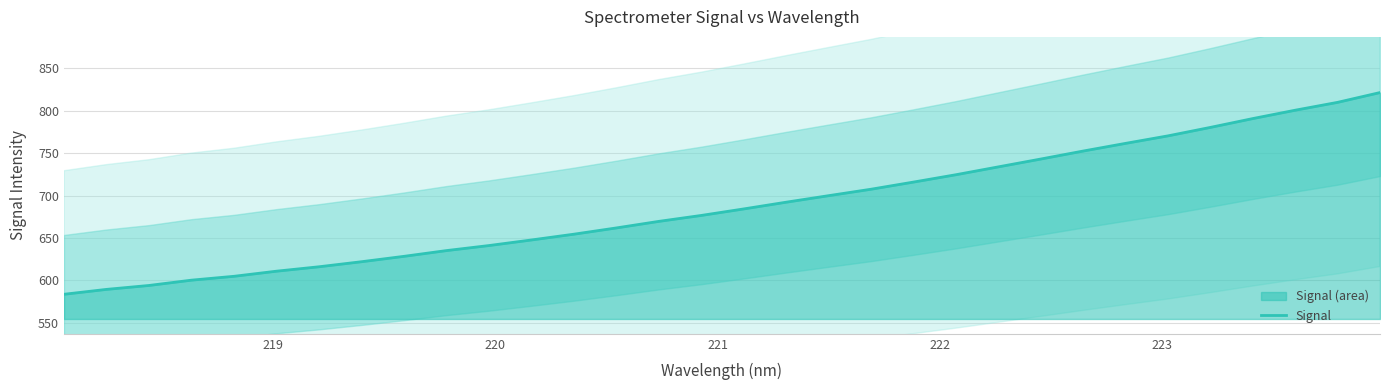

What is the highest value of the Signal series?

821.6